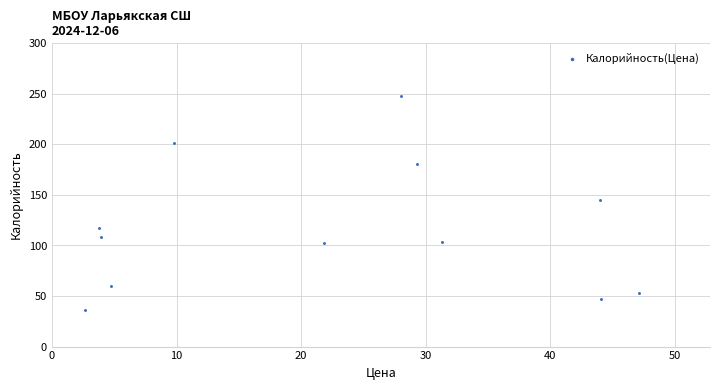

What Y value in the scatter plot is closest to 142?

145